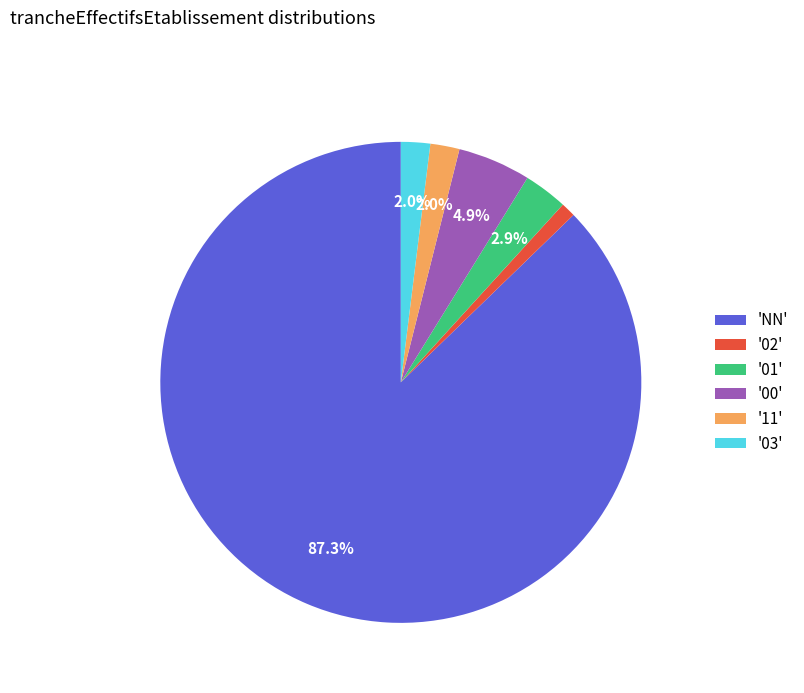

How many slices are in this pie chart?

6